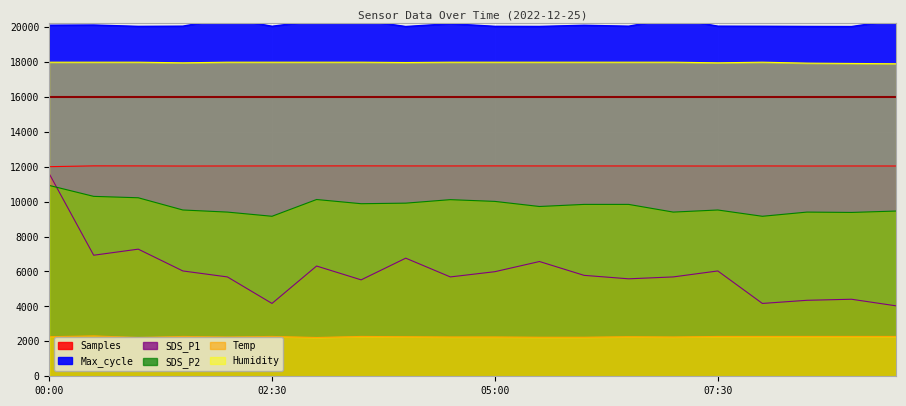

What position from the right is 07:00?

6